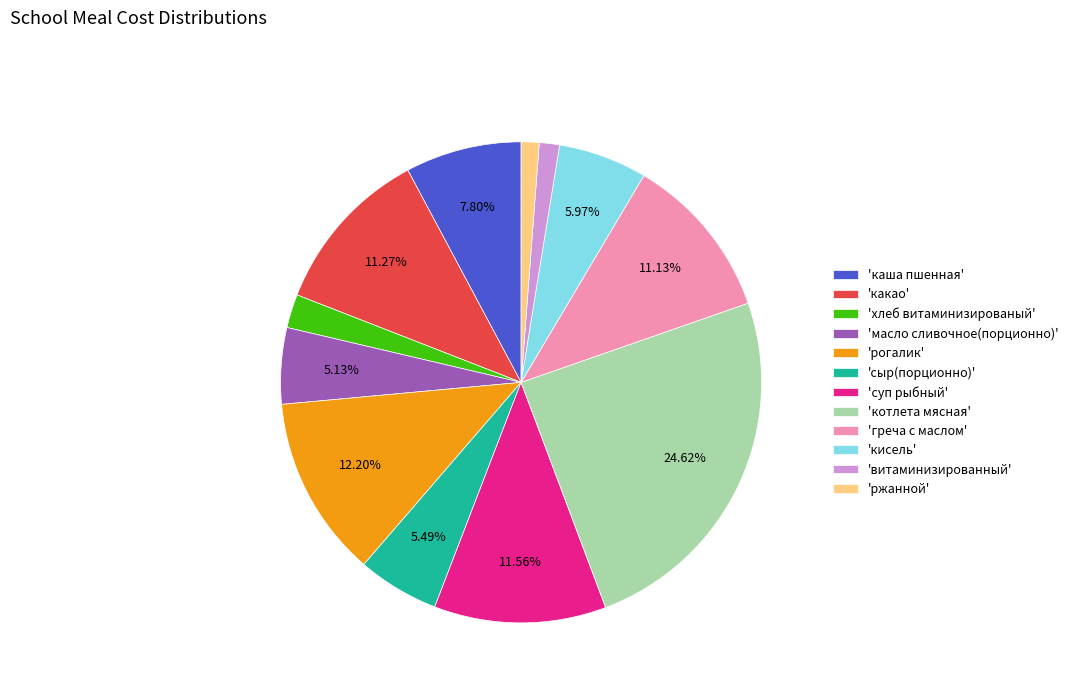

How many segments does this pie chart have?

12